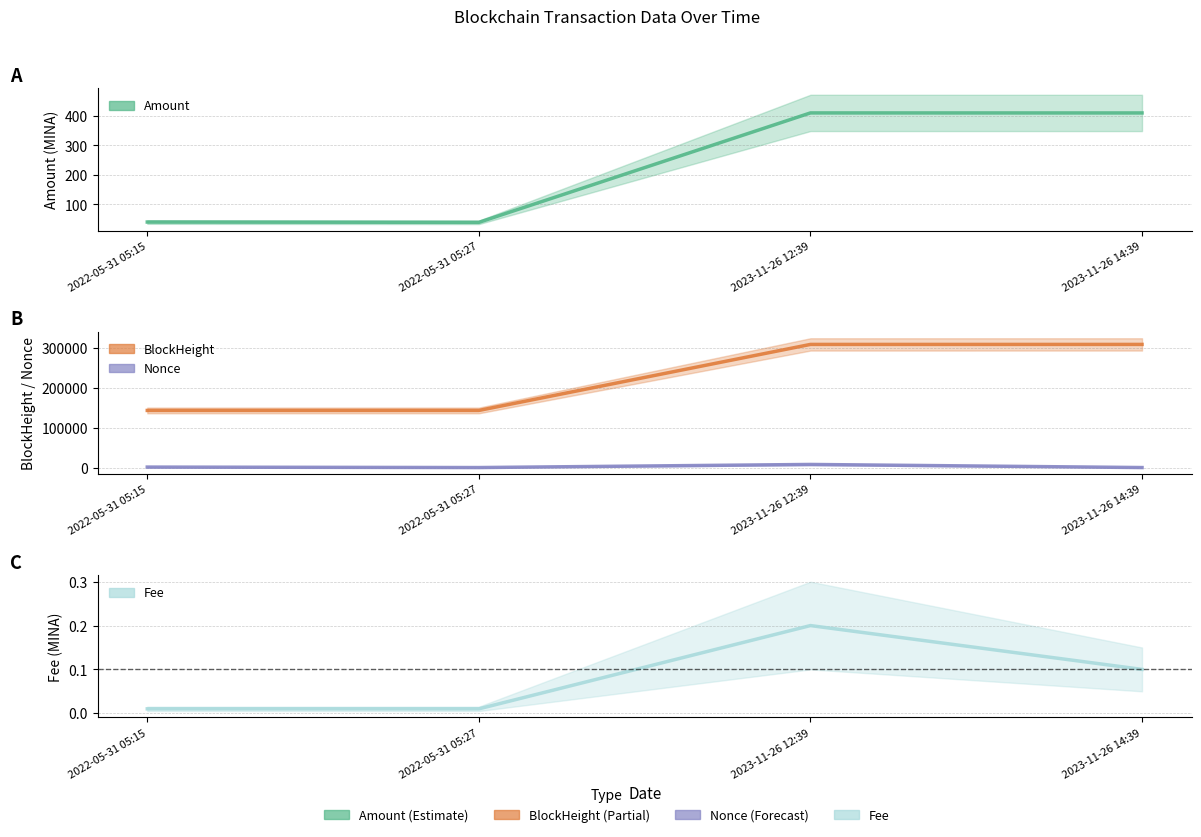

What value does the BlockHeight series have at 2022-05-31 05:15?

143193.0